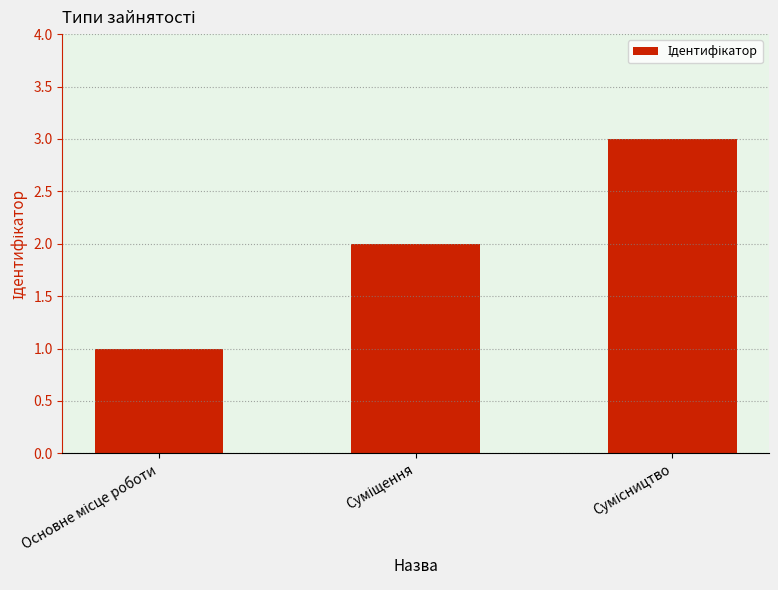

What is the sum of all values?

6